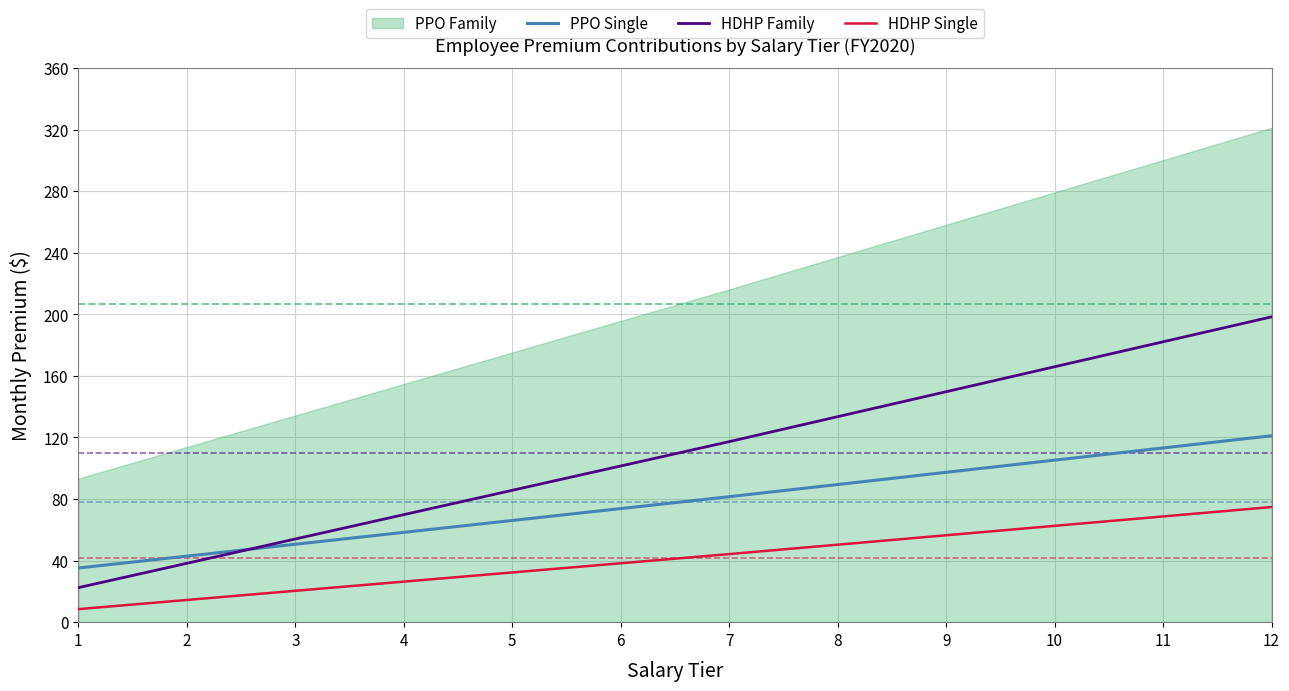

How many data points in PPO Single are above 81?

6